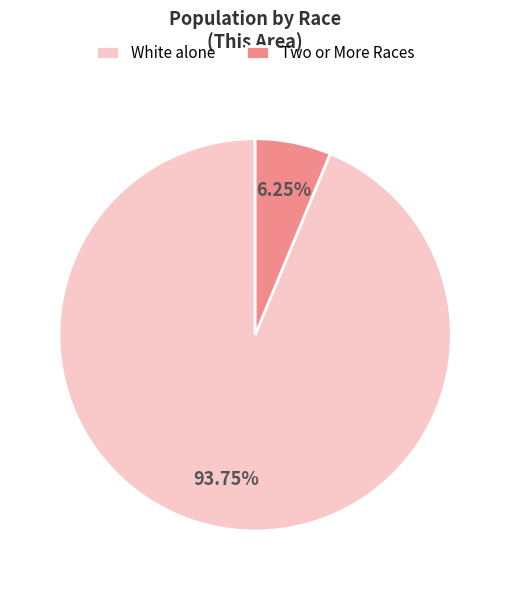

Combined, what portion of the pie is Two or More Races and White alone?

100.0%